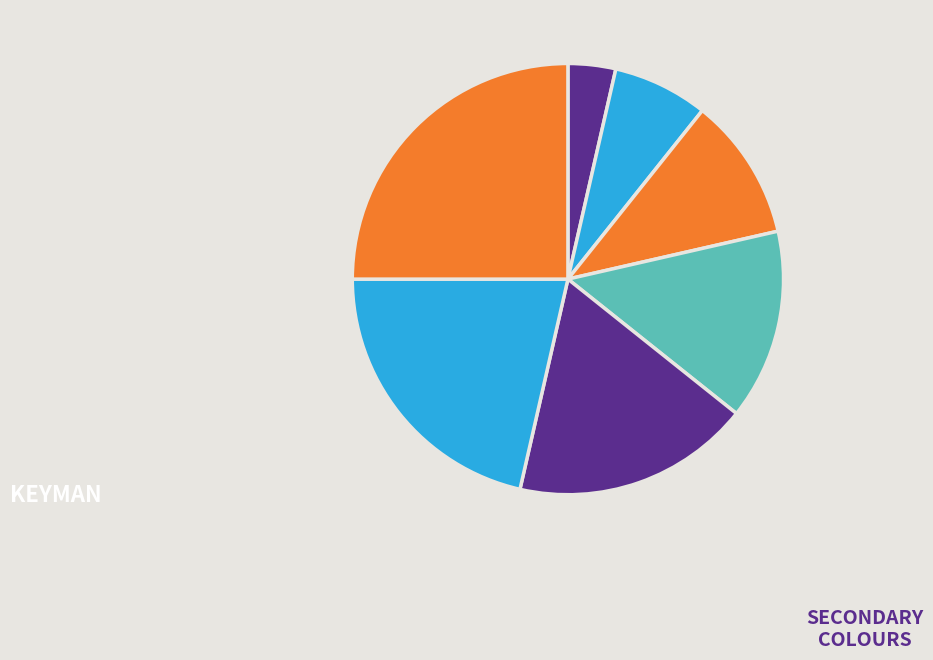

Does any single category account for the majority?

No